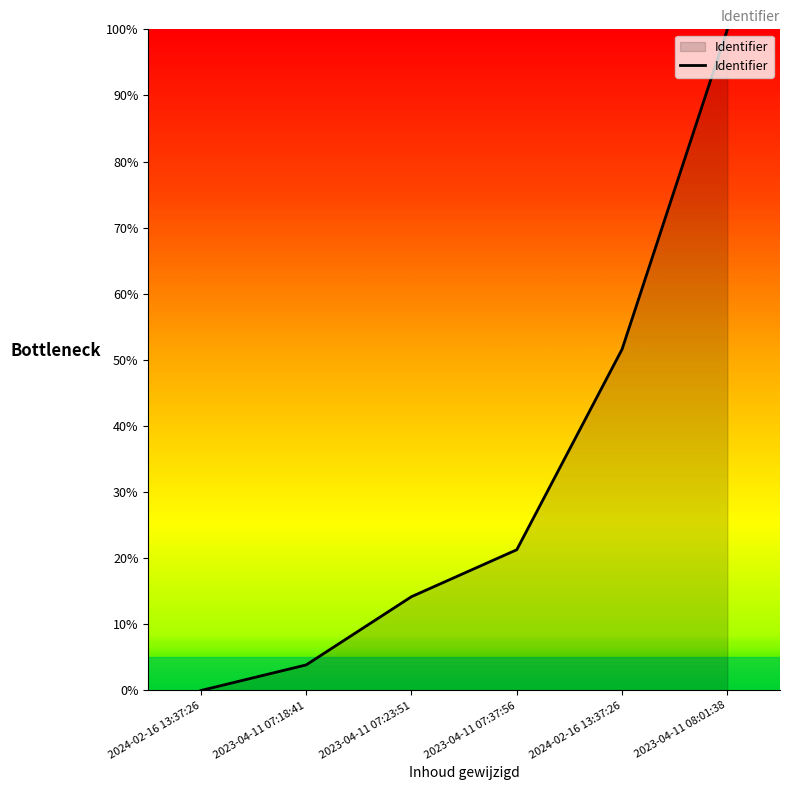

List the labels in order of value, smallest first.

2024-02-16 13:37:26, 2023-04-11 07:18:41, 2023-04-11 07:23:51, 2023-04-11 07:37:56, 2024-02-16 13:37:26, 2023-04-11 08:01:38